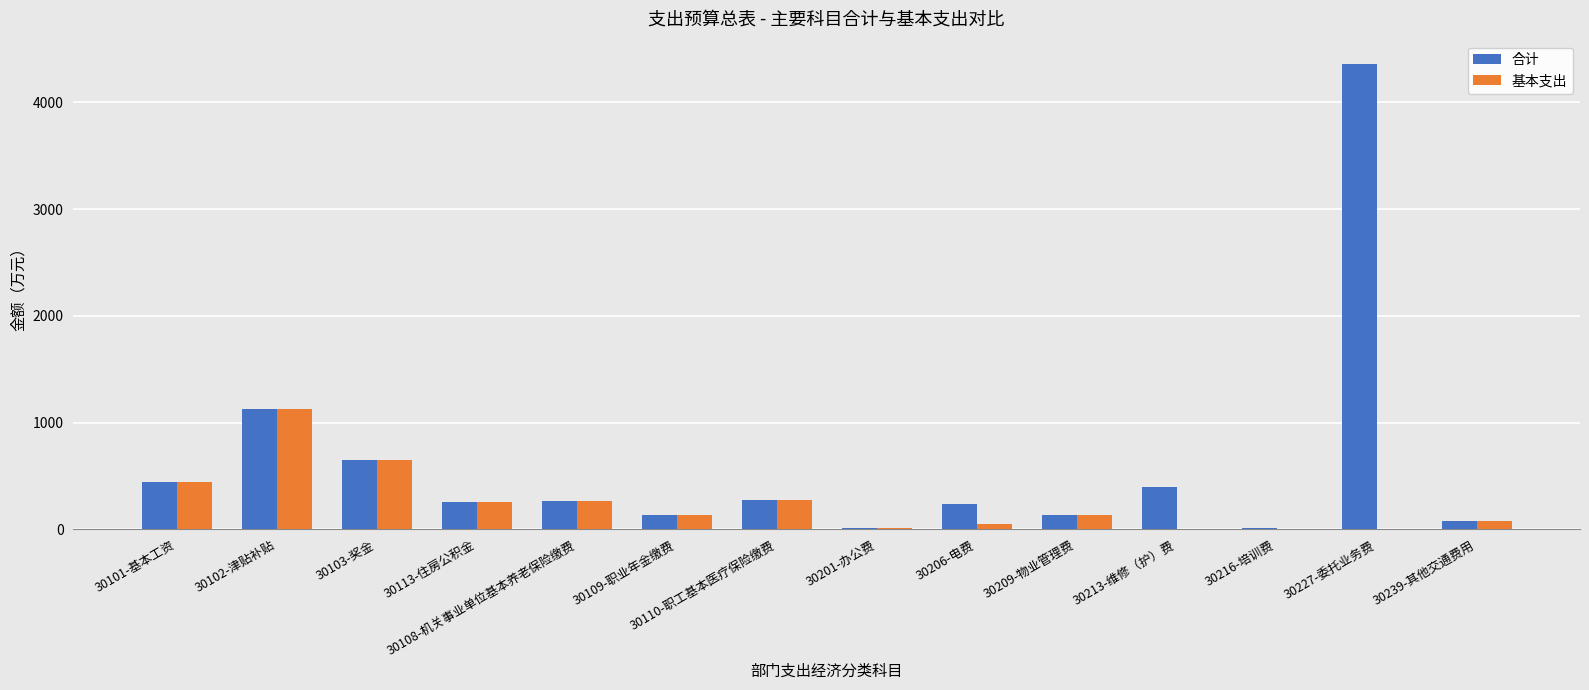

What is the total value across all series at 30113-住房公积金?

506.8